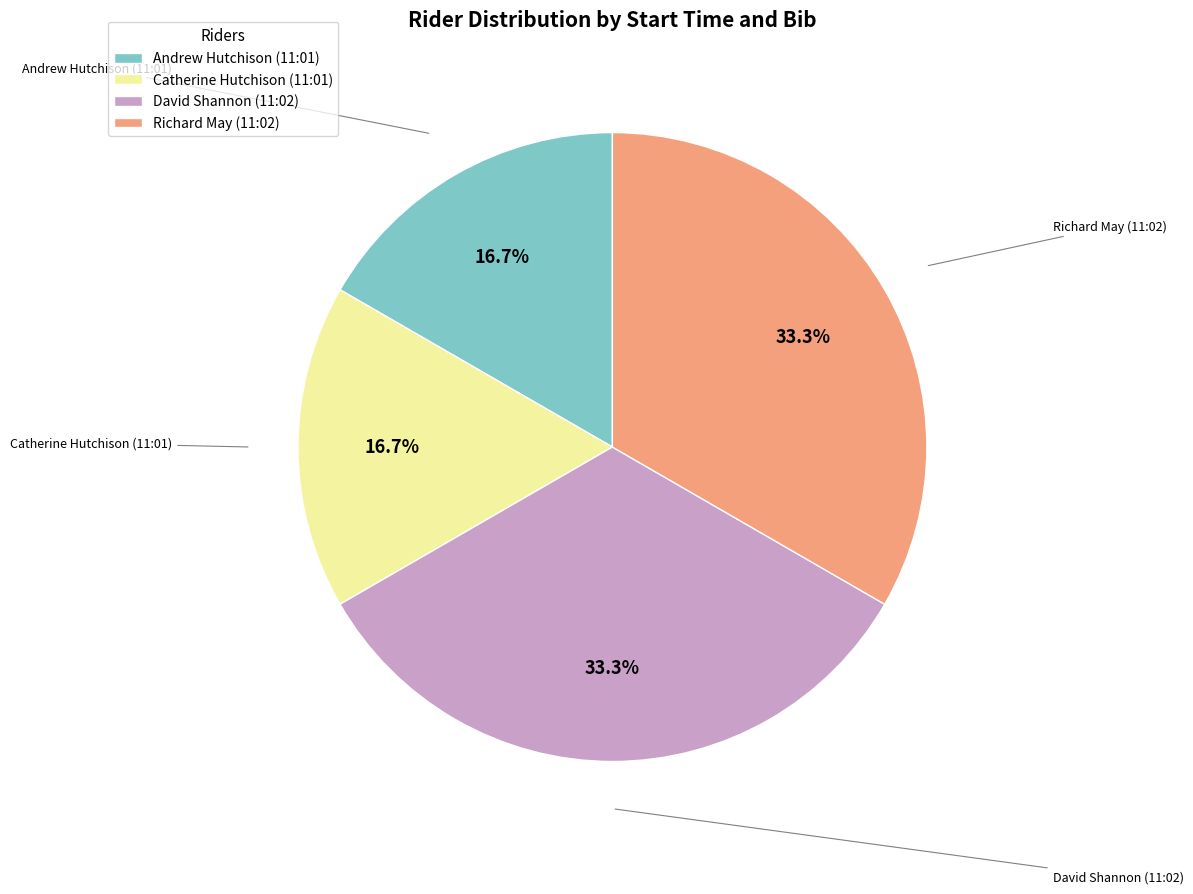

Approximately how many times larger is the value at Catherine Hutchison (11:01) compared to Andrew Hutchison (11:01)?

1.0